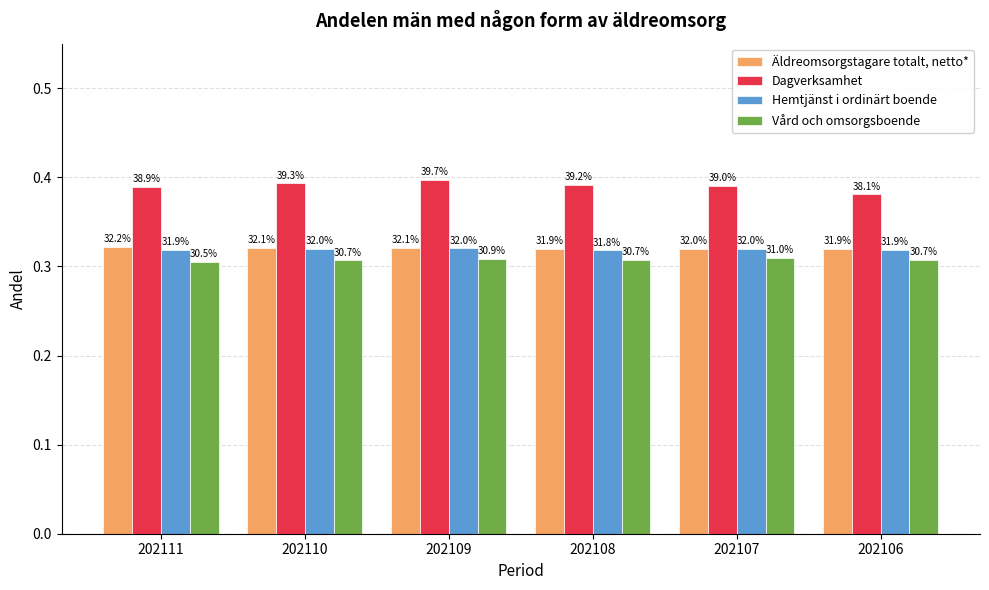

At which category is the sum across all series the highest?

202109